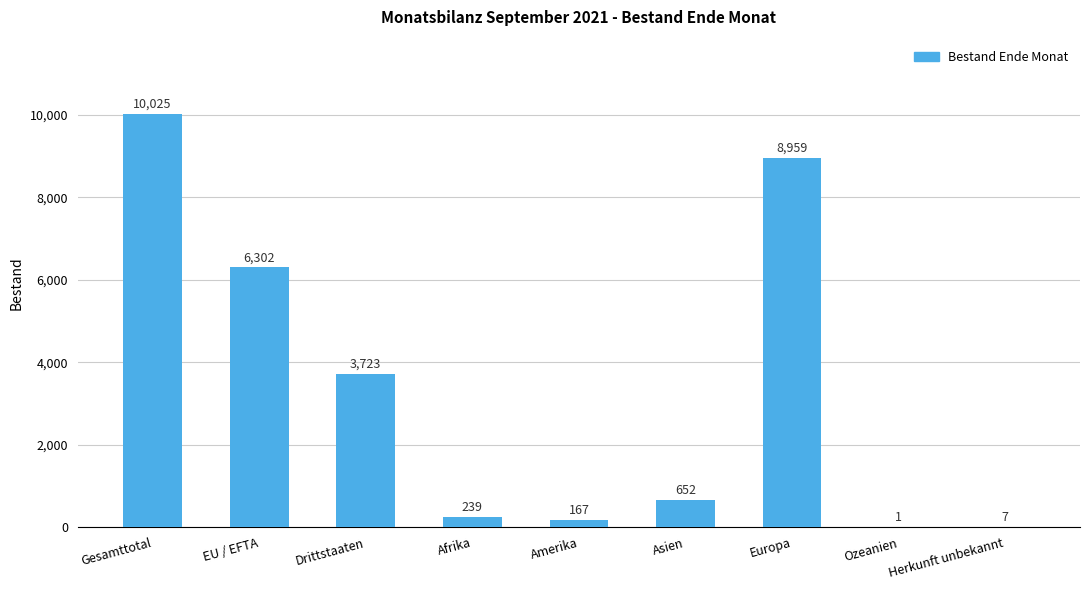

What is the change in value from Drittstaaten to Asien?

-3071